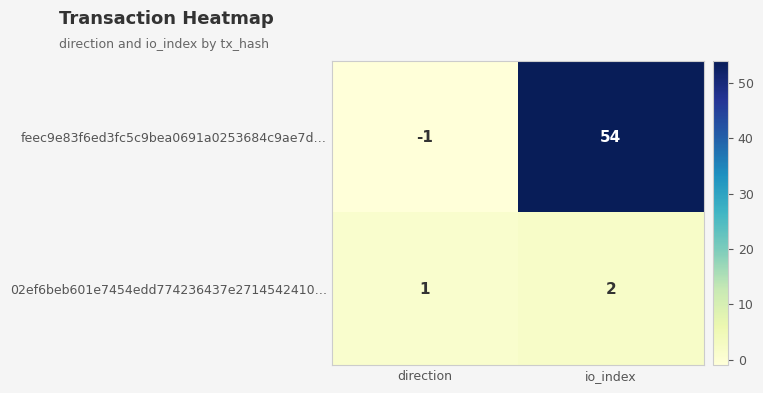

What is the sum of the feec9e83f6ed3fc5c9bea0691a0253684c9ae7d… values at io_index and direction?

53